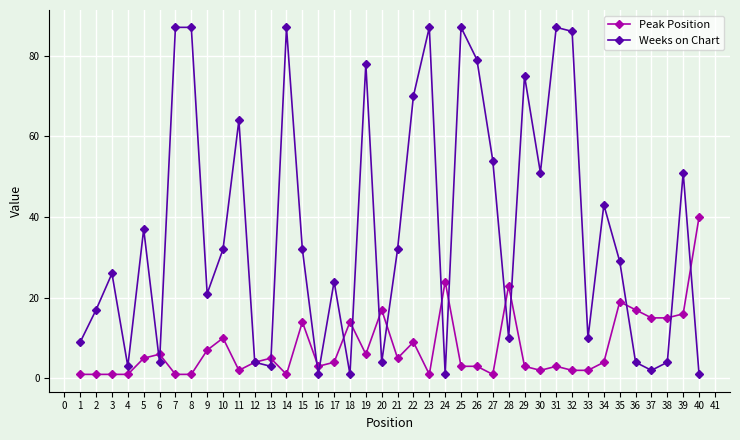

How many data points does each series have?

40